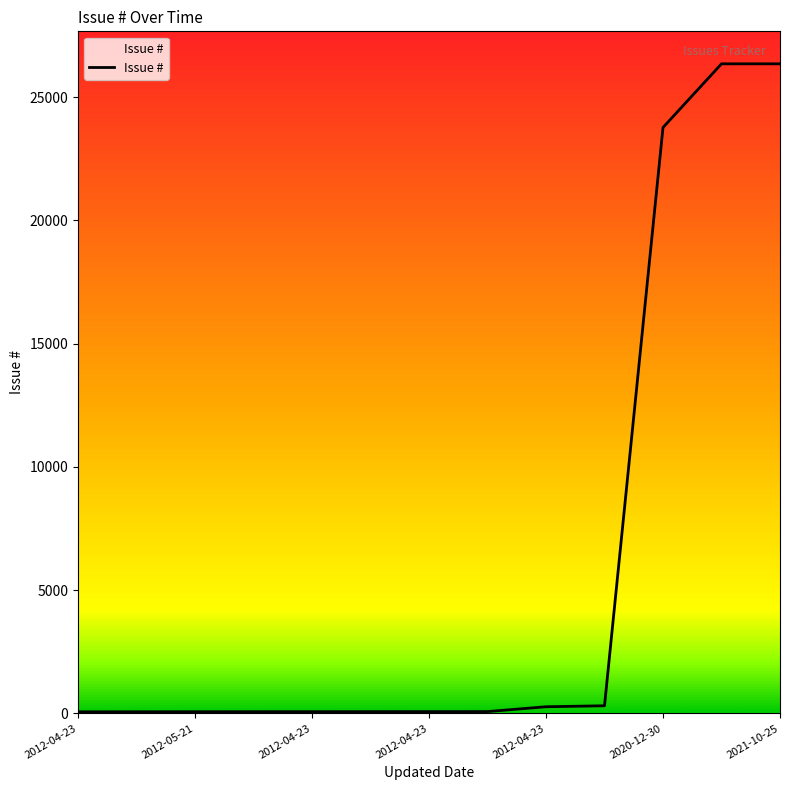

Rank the categories by value from lowest to highest.

2012-04-23, 2012-04-23, 2012-05-21, 2012-06-20, 2012-04-23, 2012-04-23, 2012-04-23, 2012-04-23, 2012-04-23, 2012-11-28, 2020-12-30, 2021-10-25, 2021-10-25